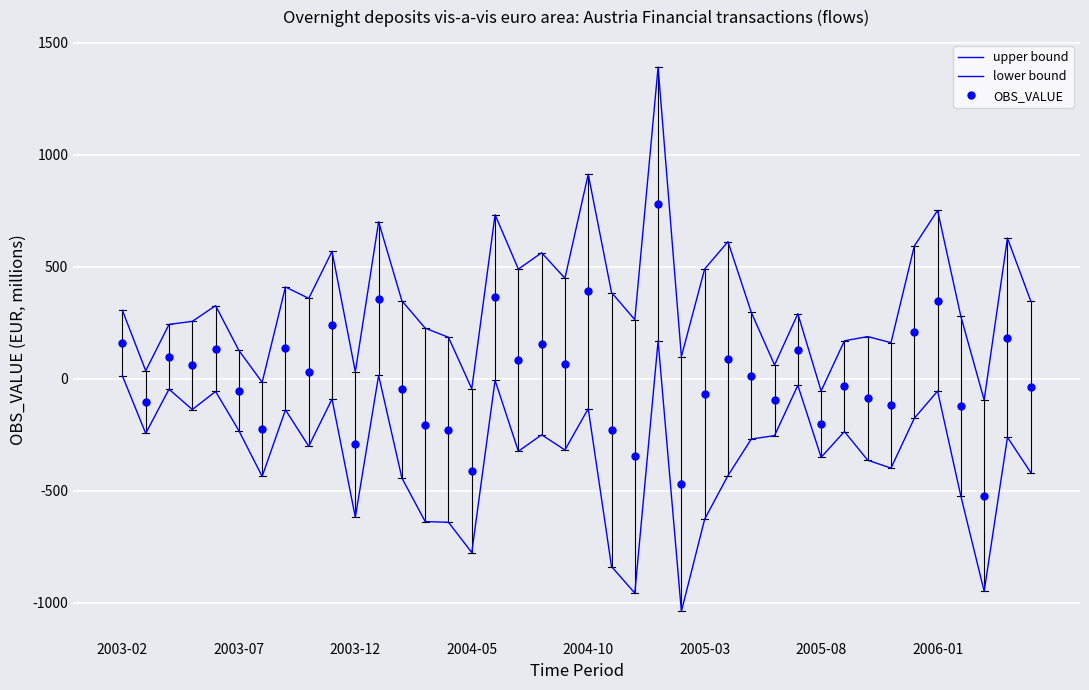

What is the minimum value for lower bound?

-1039.5